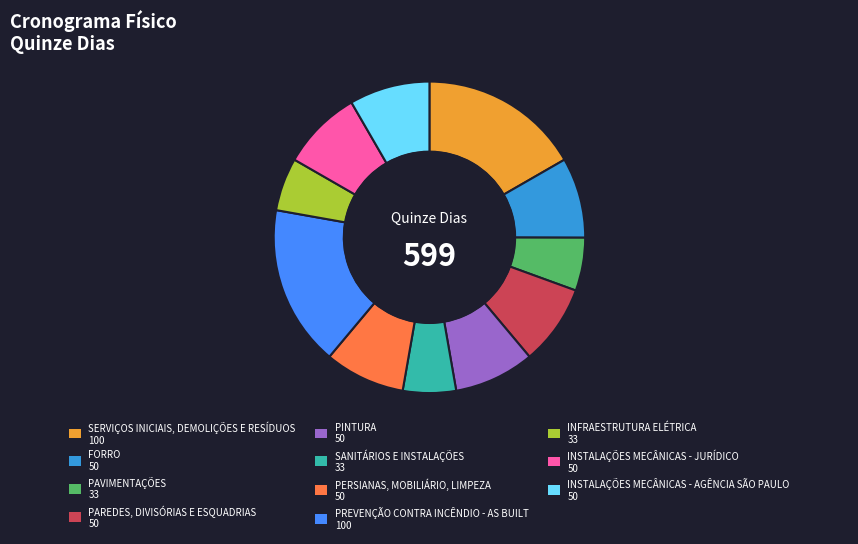

Is INSTALAÇÕES MECÂNICAS - JURÍDICO the majority of the pie?

No